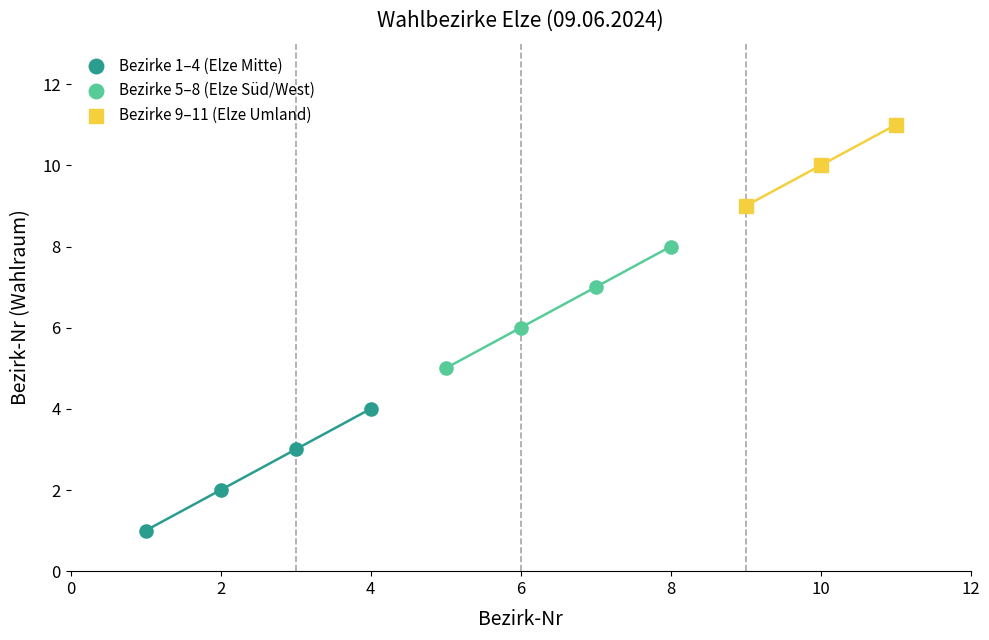

Which series contains the highest Y value?

Bezirke 9–11 (Elze Umland)